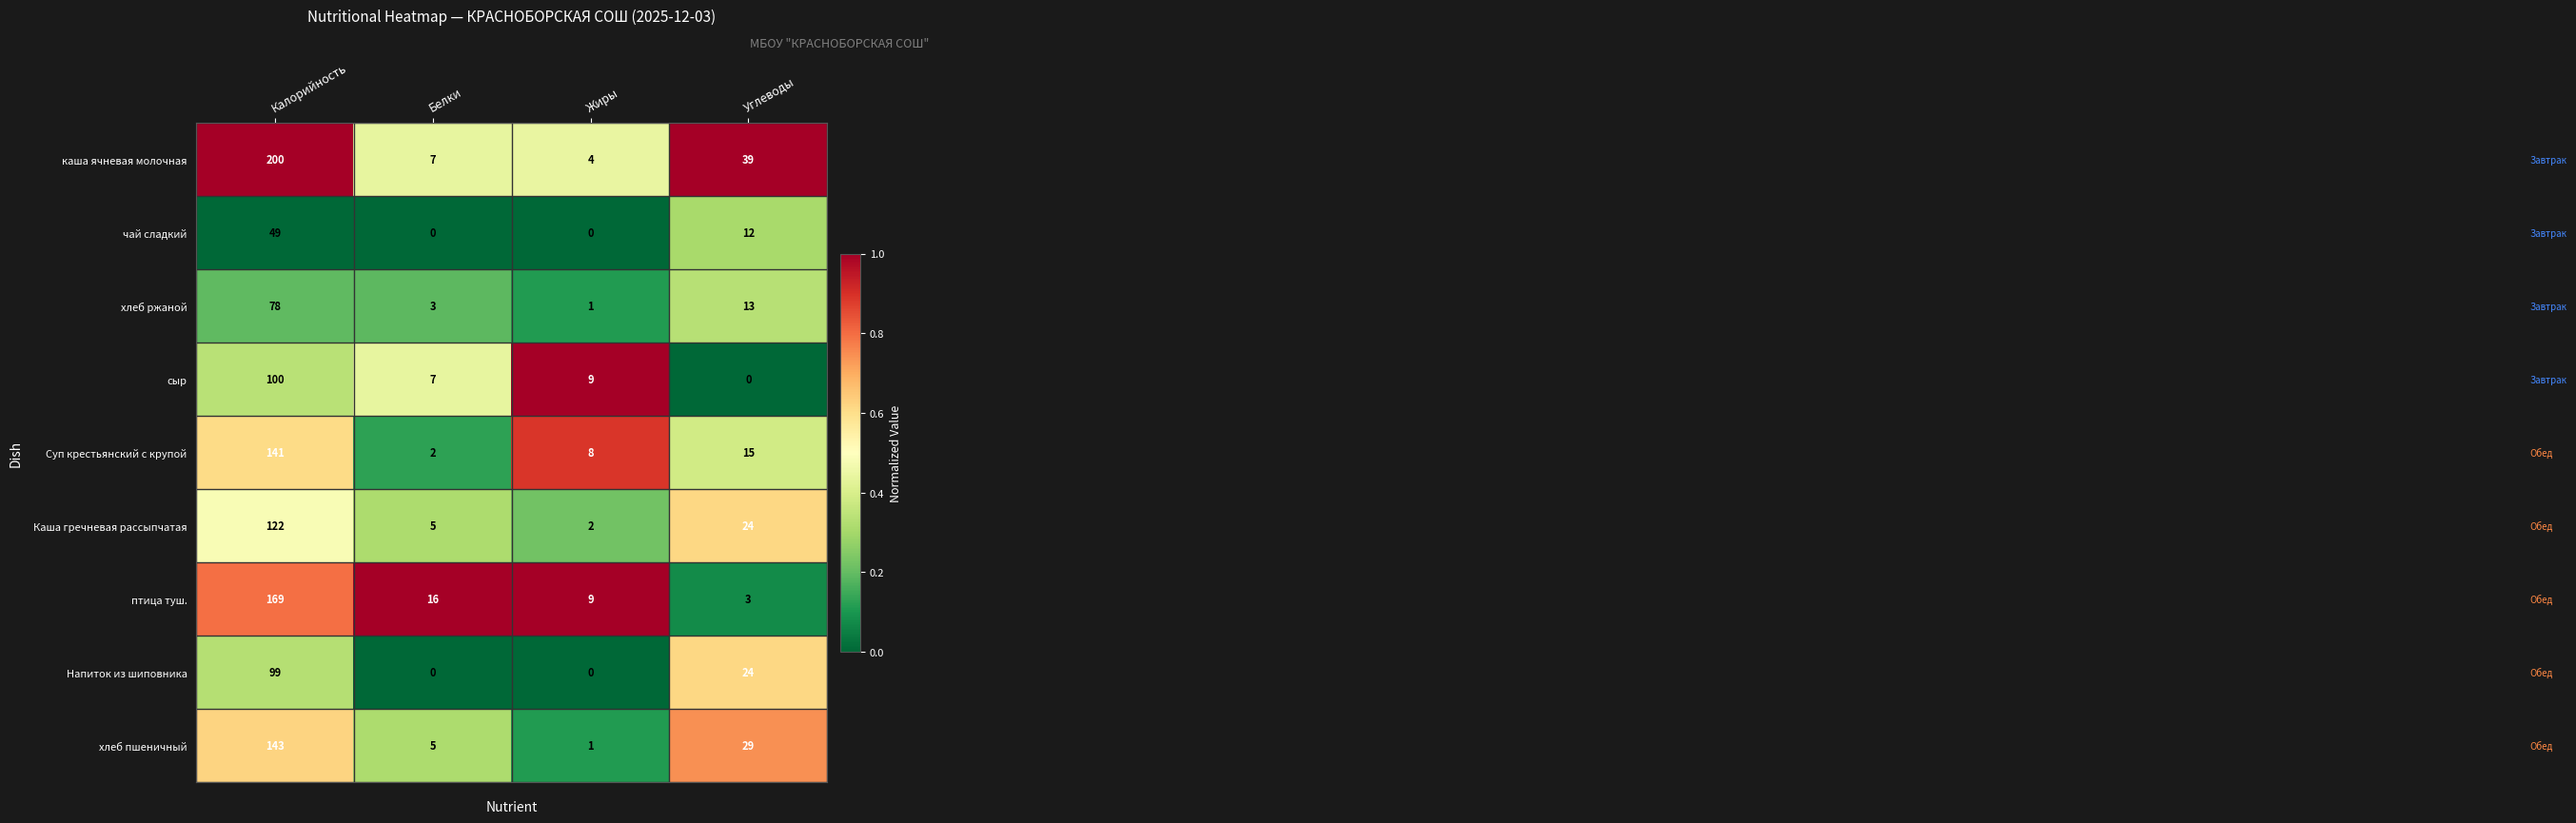

What is the difference between the хлеб пшеничный values at Белки and Жиры?

4